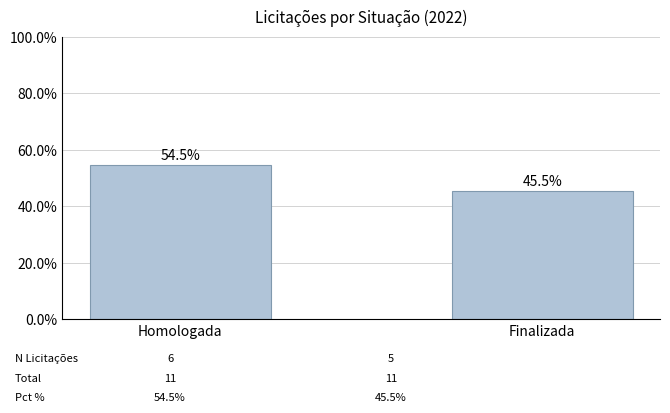

What is the sum of the values at Finalizada and Homologada?

100.0